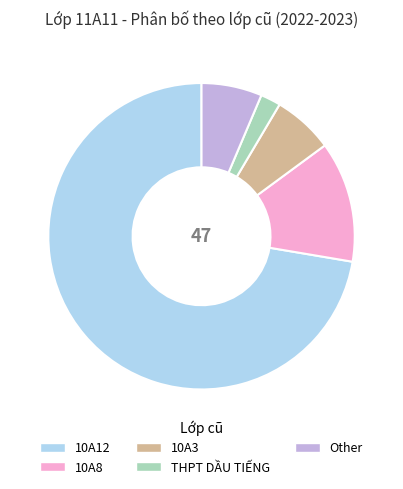

Is there any slice that represents more than half of the pie?

Yes